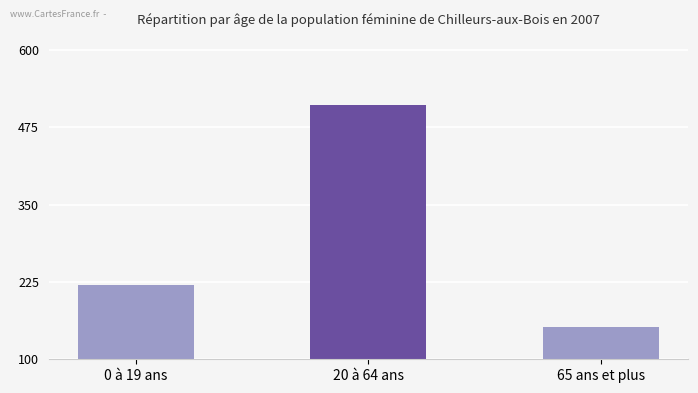

Read the value at 0 à 19 ans.

220